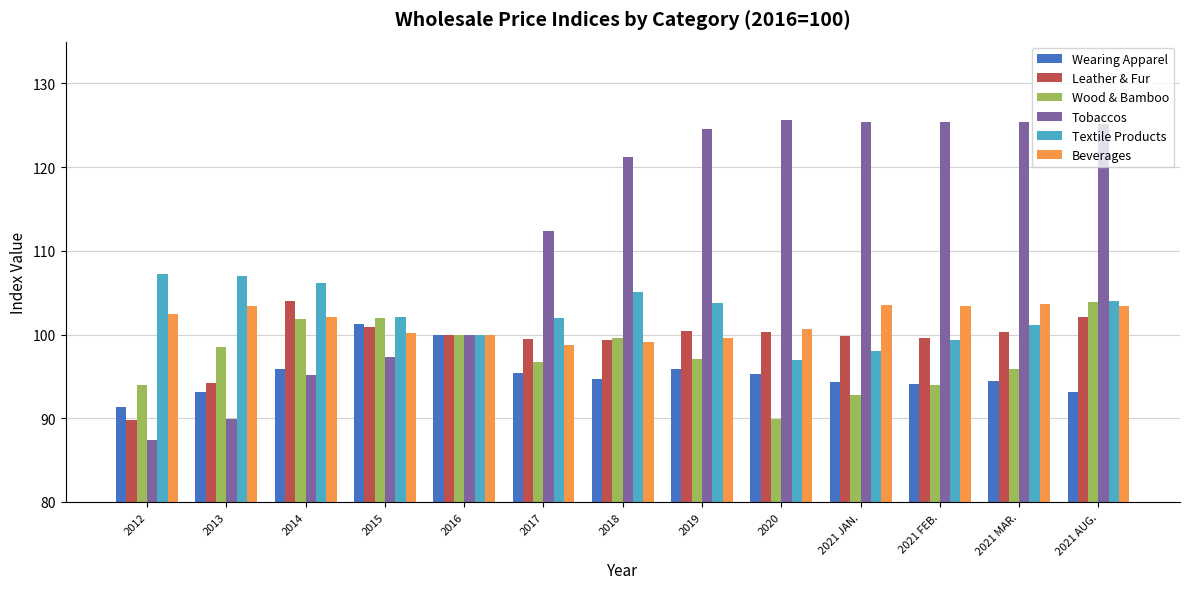

True or false: Wearing Apparel has a value of 169.7 at 2014.

False